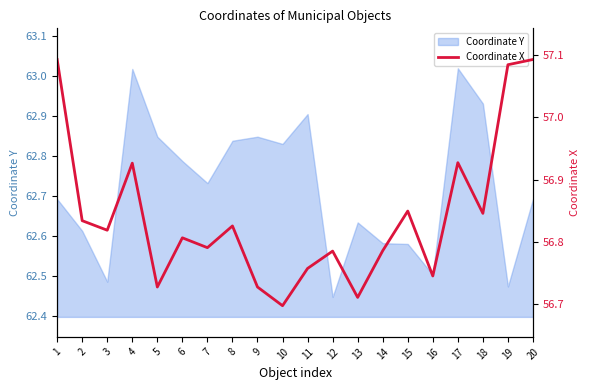

How many interior local peaks (higher than both neighbors) does the data have?

6